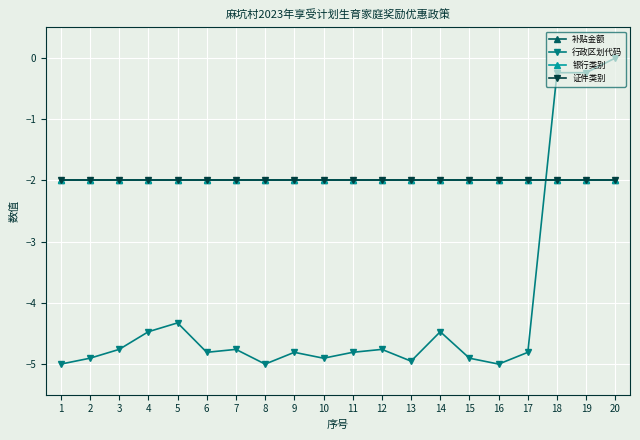

At which category is the sum across all series the highest?

20